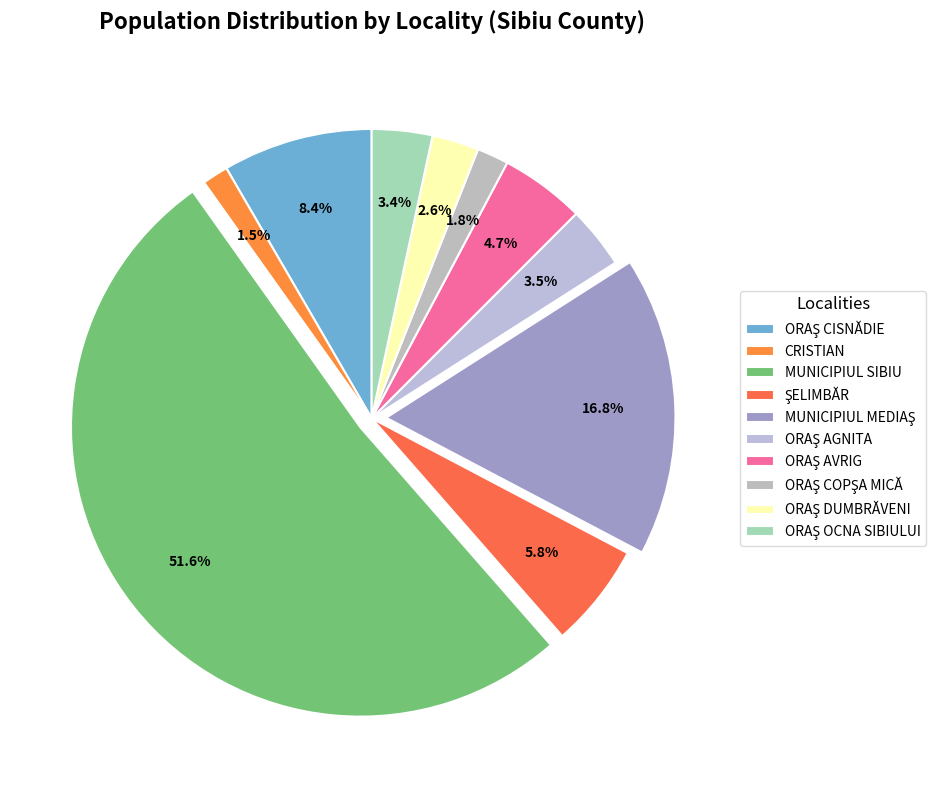

What is the majority slice?

MUNICIPIUL SIBIU